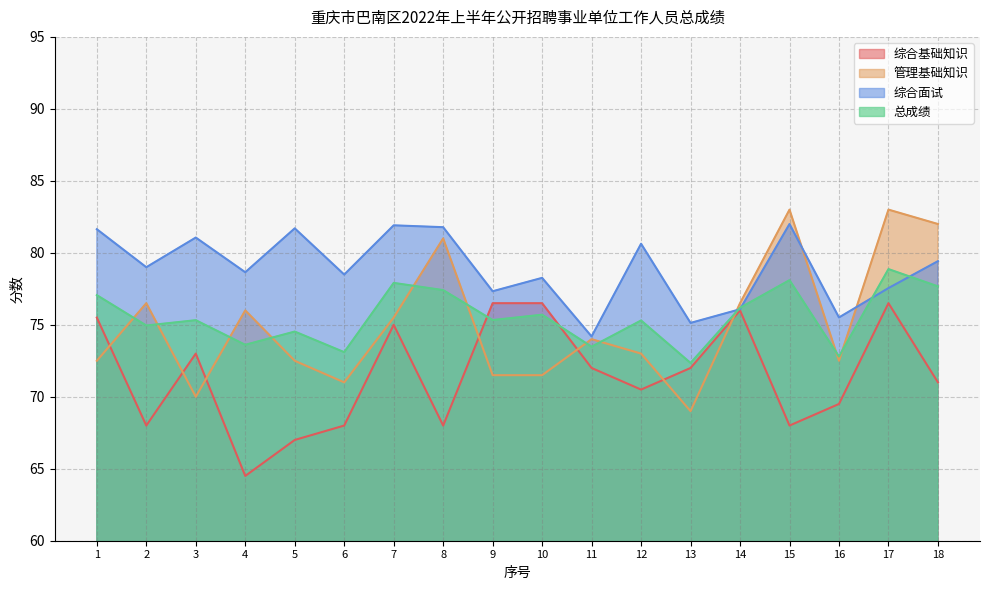

Reading left to right, list all the values displayed in this chart.

综合基础知识: 1=75.5	2=68.0	3=73.0	4=64.5	5=67.0	6=68.0	7=75.0	8=68.0	9=76.5	10=76.5	11=72.0	12=70.5	13=72.0	14=76.0	15=68.0	16=69.5	17=76.5	18=71.0
管理基础知识: 1=72.5	2=76.5	3=70.0	4=76.0	5=72.5	6=71.0	7=75.5	8=81.0	9=71.5	10=71.5	11=74.0	12=73.0	13=69.0	14=76.5	15=83.0	16=72.5	17=83.0	18=82.0
综合面试: 1=81.6	2=79.0	3=81.1	4=78.7	5=81.7	6=78.5	7=81.9	8=81.8	9=77.3	10=78.3	11=74.2	12=80.6	13=75.1	14=76.1	15=82.0	16=75.5	17=77.5	18=79.4
总成绩: 1=77.1	2=75.0	3=75.3	4=73.6	5=74.5	6=73.1	7=77.9	8=77.4	9=75.3	10=75.7	11=73.5	12=75.3	13=72.3	14=76.2	15=78.1	16=72.8	17=78.9	18=77.7